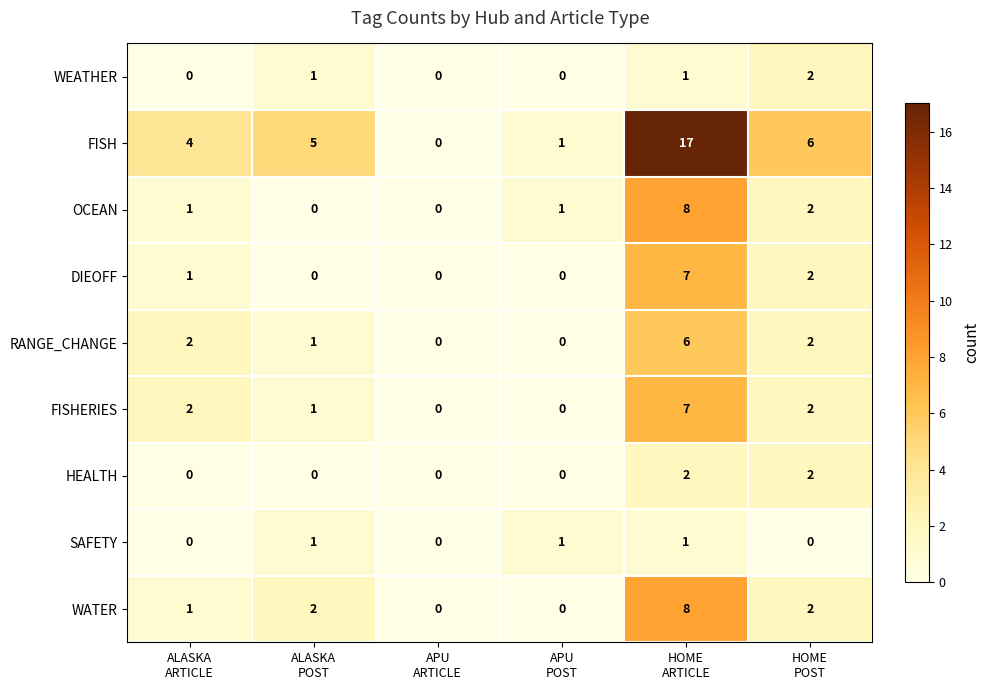

Which series has the widest spread of values?

FISH